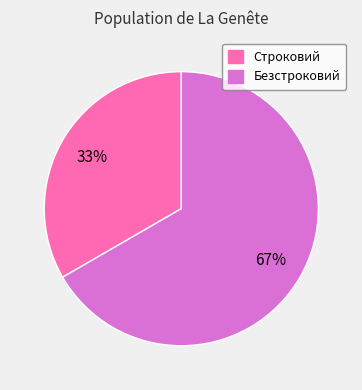

To the nearest percent, what portion does Строковий represent?

33%